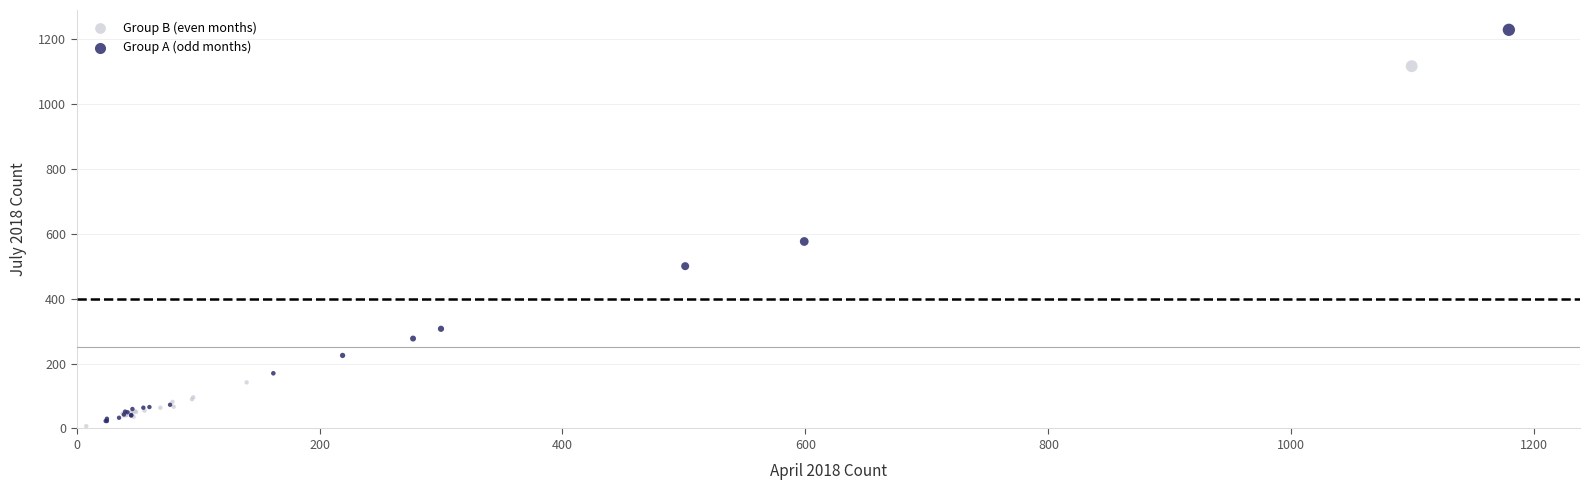

What are all the series names shown in the legend?

Group B (even months), Group A (odd months)